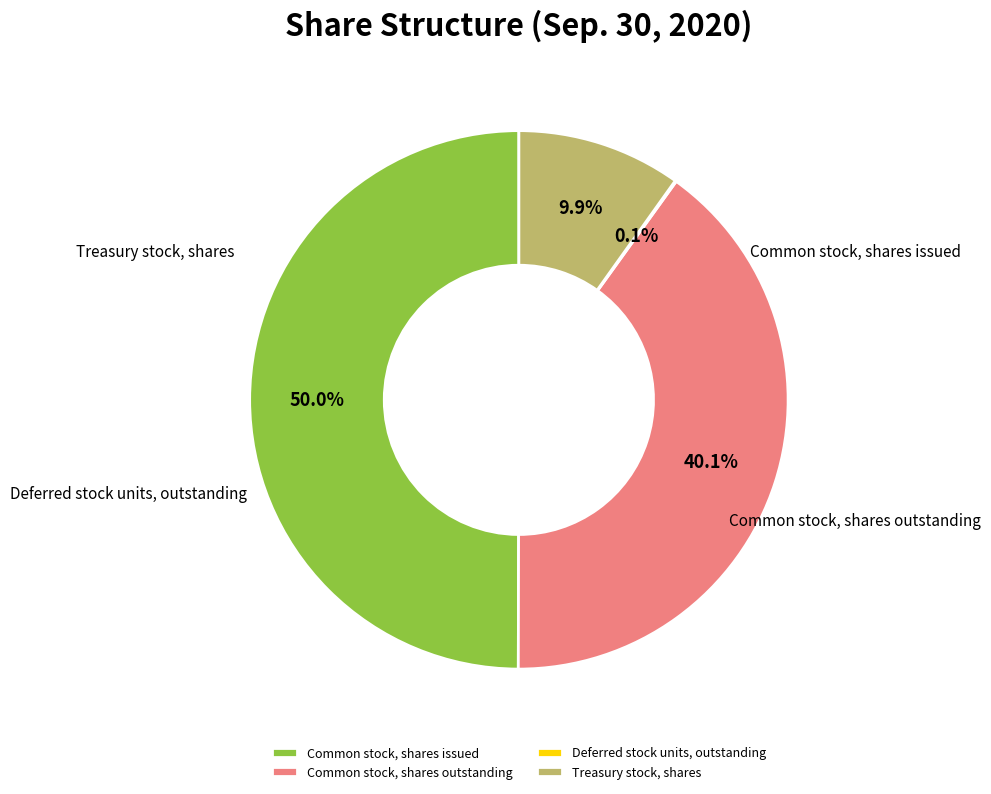

To the nearest percent, what is the average slice percentage?

25%